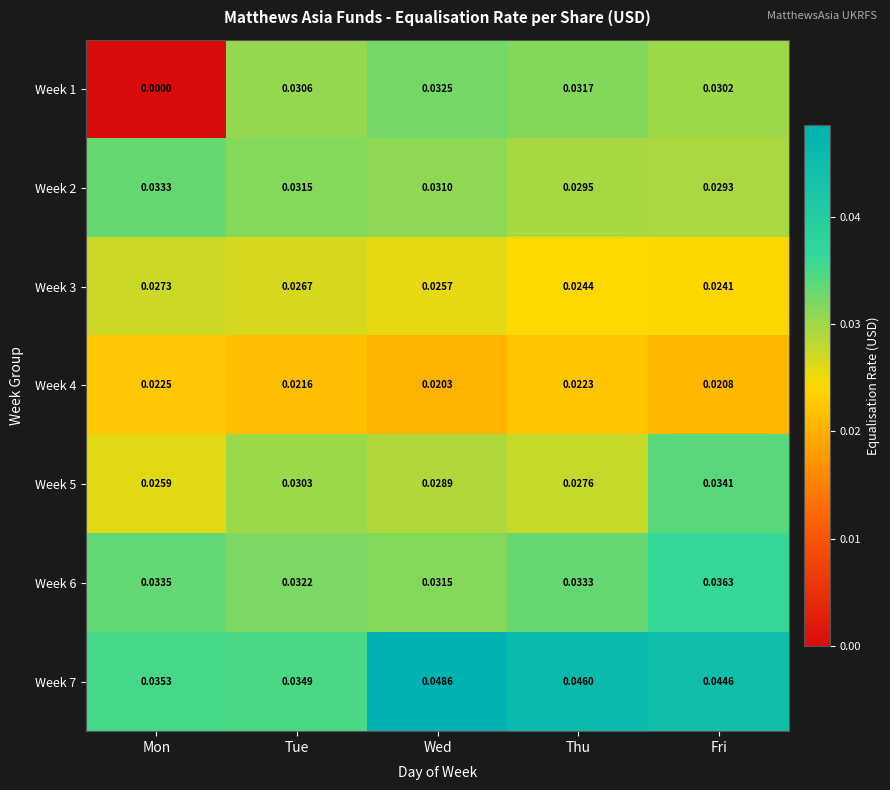

Which category has the highest value across all series?

Wed